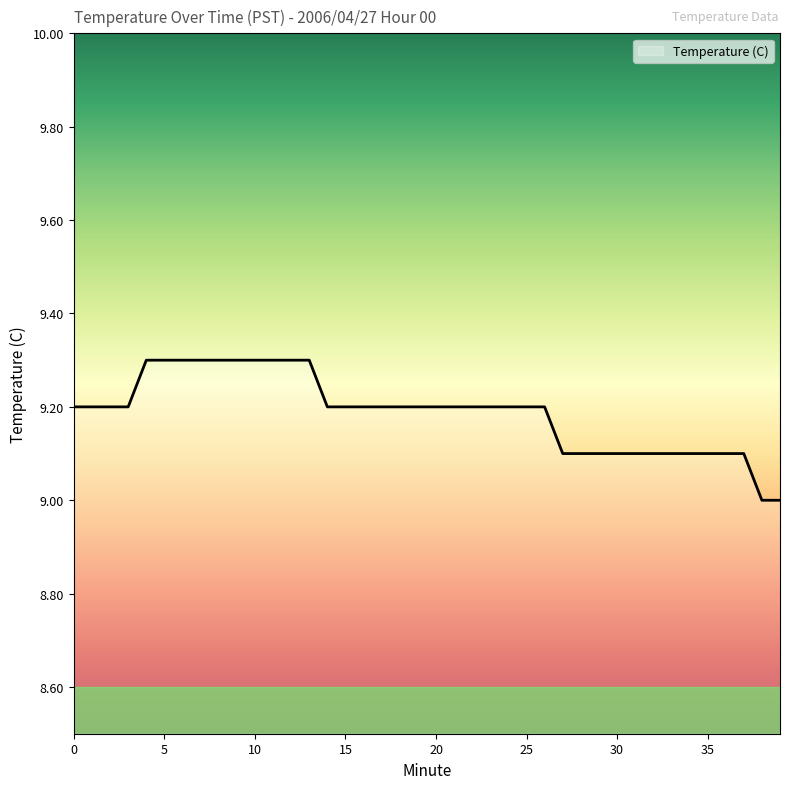

What is the greatest value displayed?

9.3